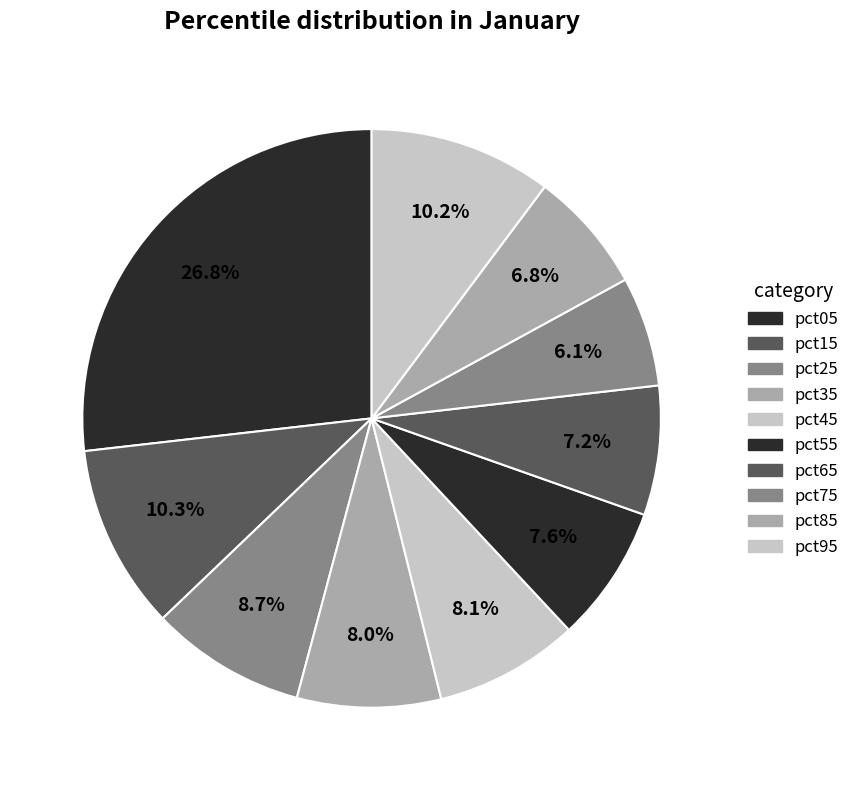

How many slices are in this pie chart?

10